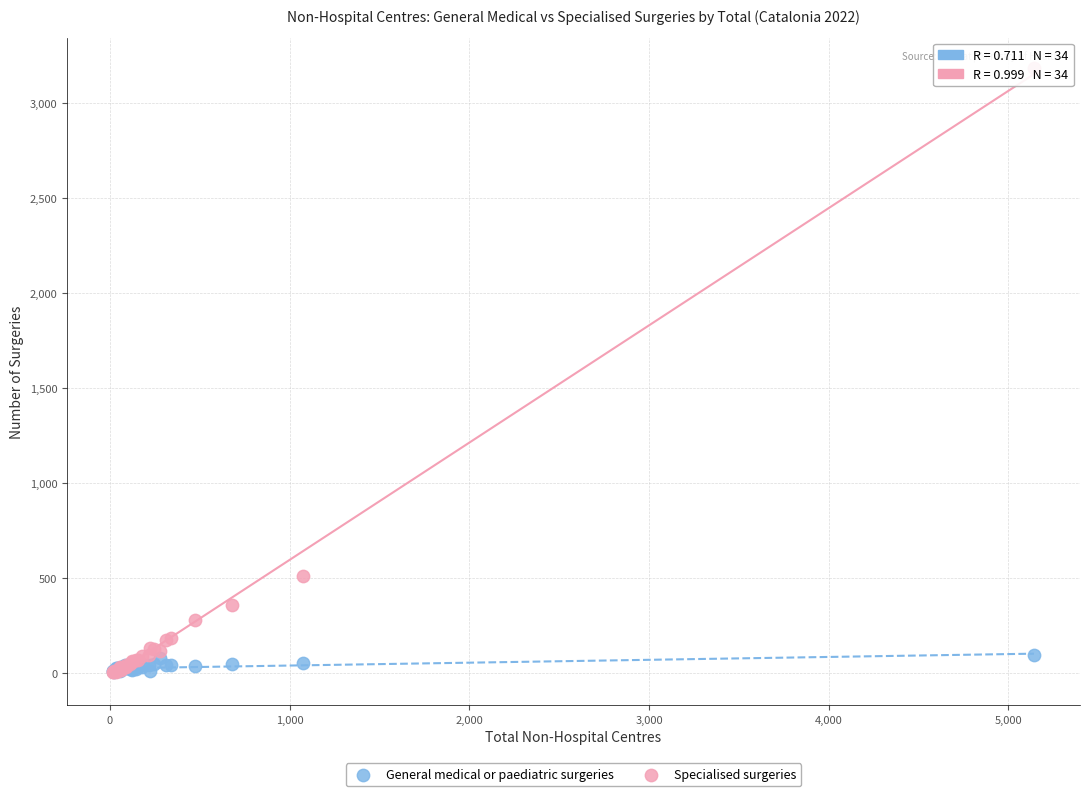

Which series has the largest Y range (max minus min)?

Specialised surgeries